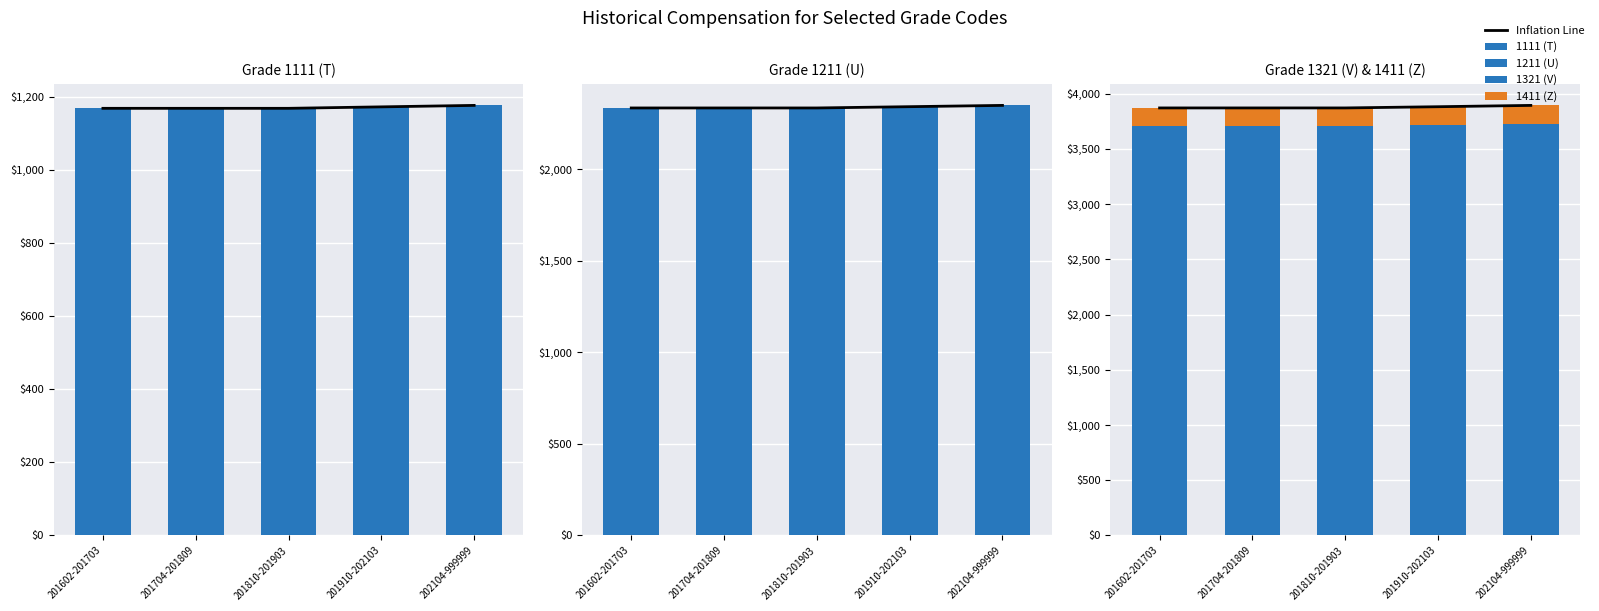

What is the maximum value shown in the chart?

3894